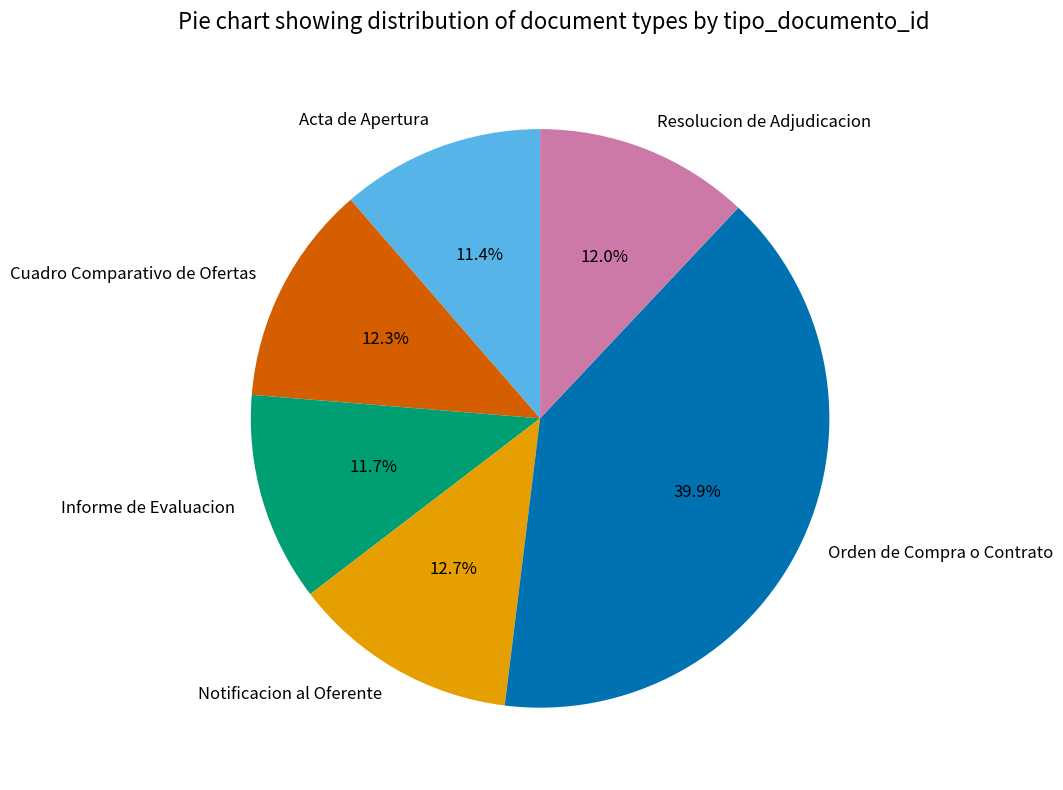

Which slice is the largest?

Orden de Compra o Contrato